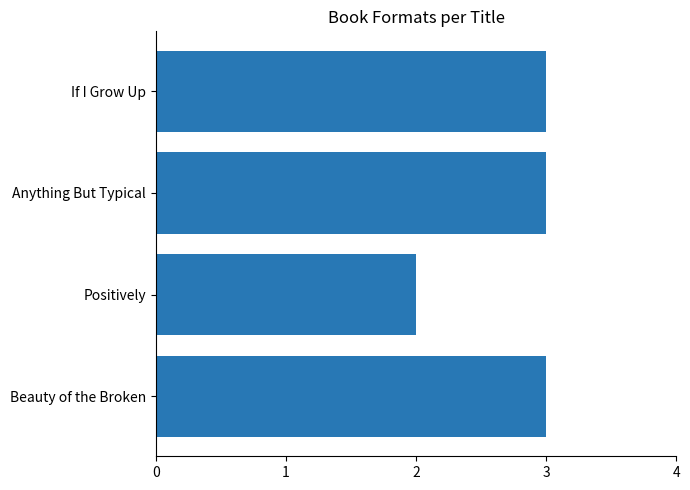

Reading bottom to top, extract all data points from this chart.

Beauty of the Broken=3	Positively=2	Anything But Typical=3	If I Grow Up=3